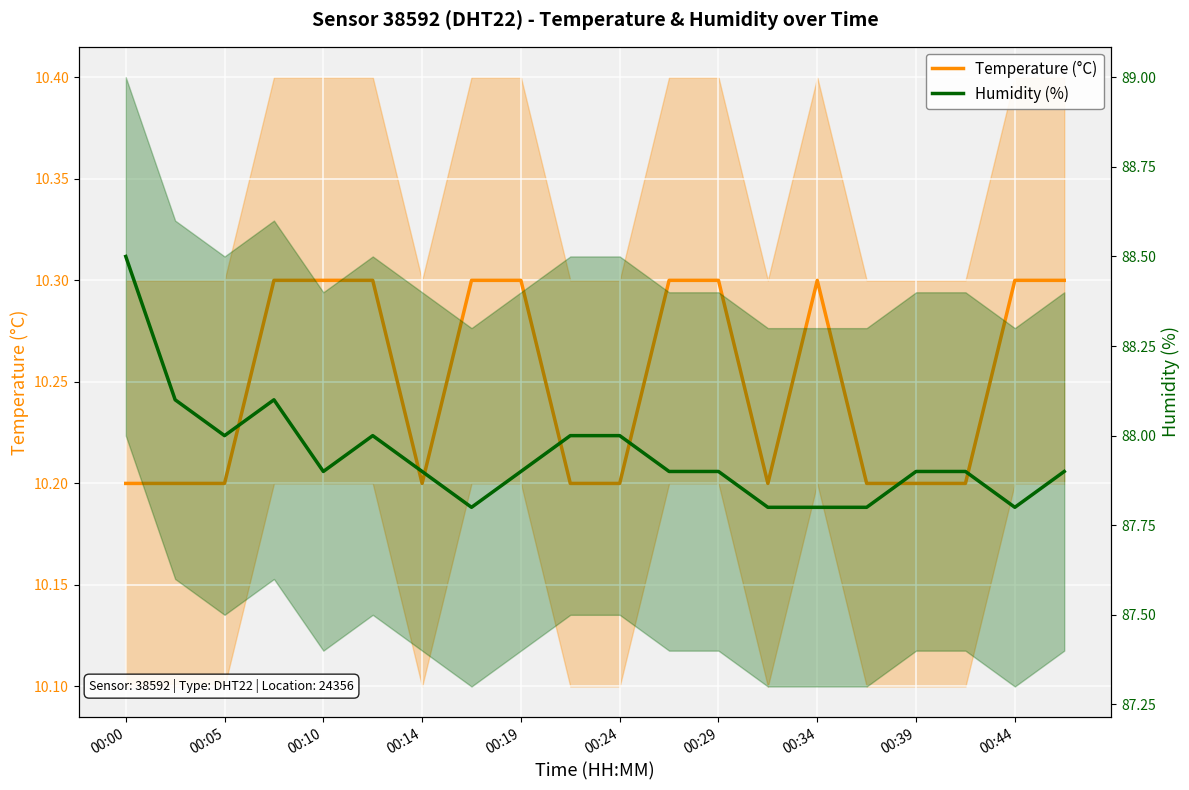

Is the value of temperature at 00:19 greater than the value of humidity at 11?

No